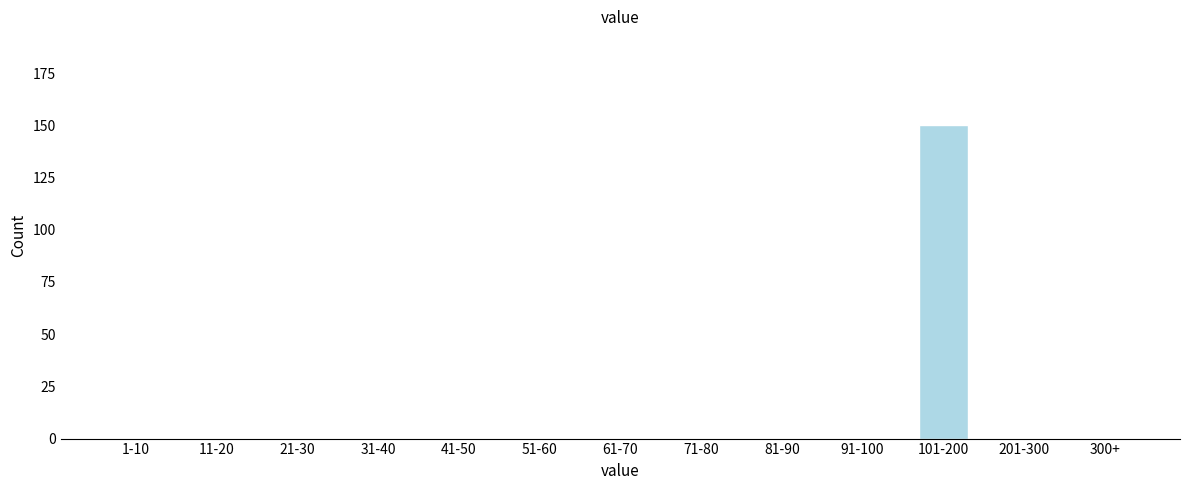

Reading left to right, list all the values displayed in this chart.

1-10=0	11-20=0	21-30=0	31-40=0	41-50=0	51-60=0	61-70=0	71-80=0	81-90=0	91-100=0	101-200=150	201-300=0	300+=0